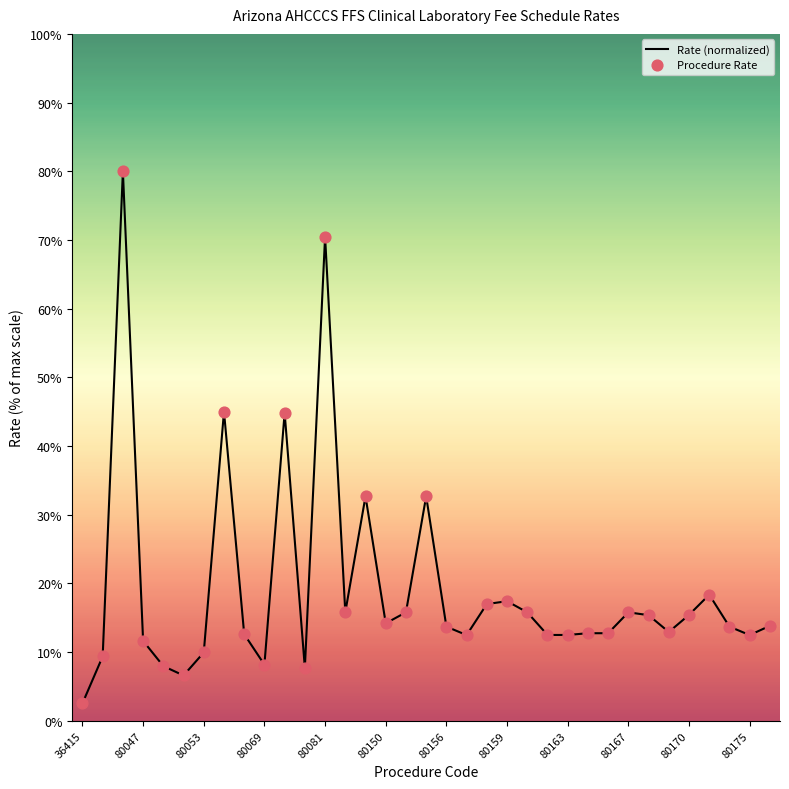

What is the greatest value displayed?

80.0